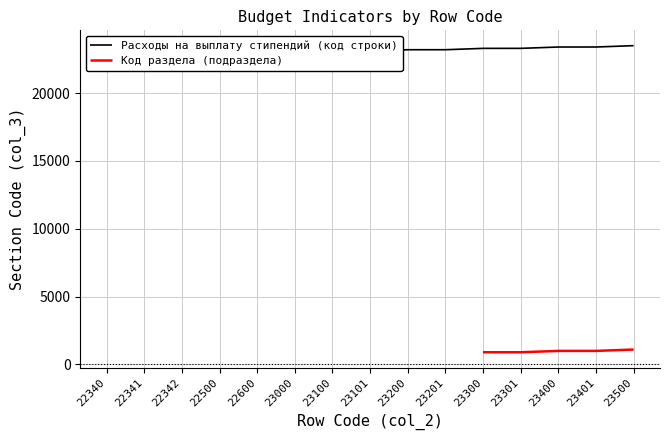

What is the lowest value of the Код раздела (подраздела) series?

900